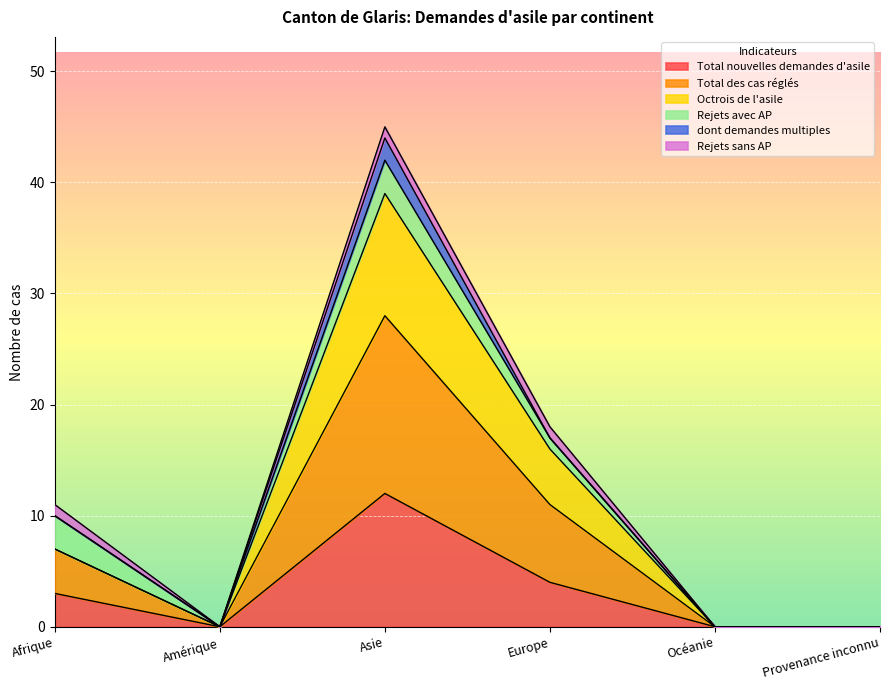

True or false: Octrois de l'asile has more than 2 interior local peaks.

False